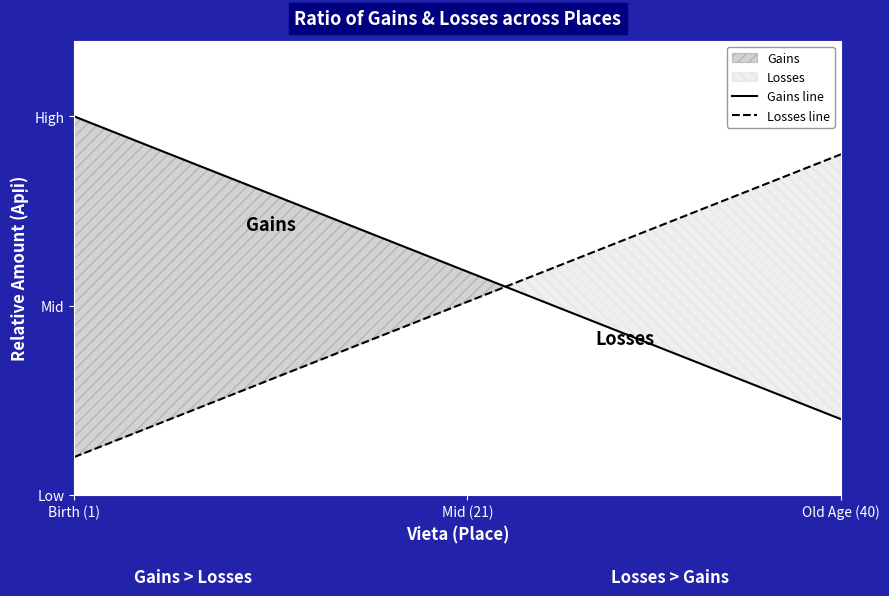

Which category has the highest value in the Gains line series?

Birth (1)